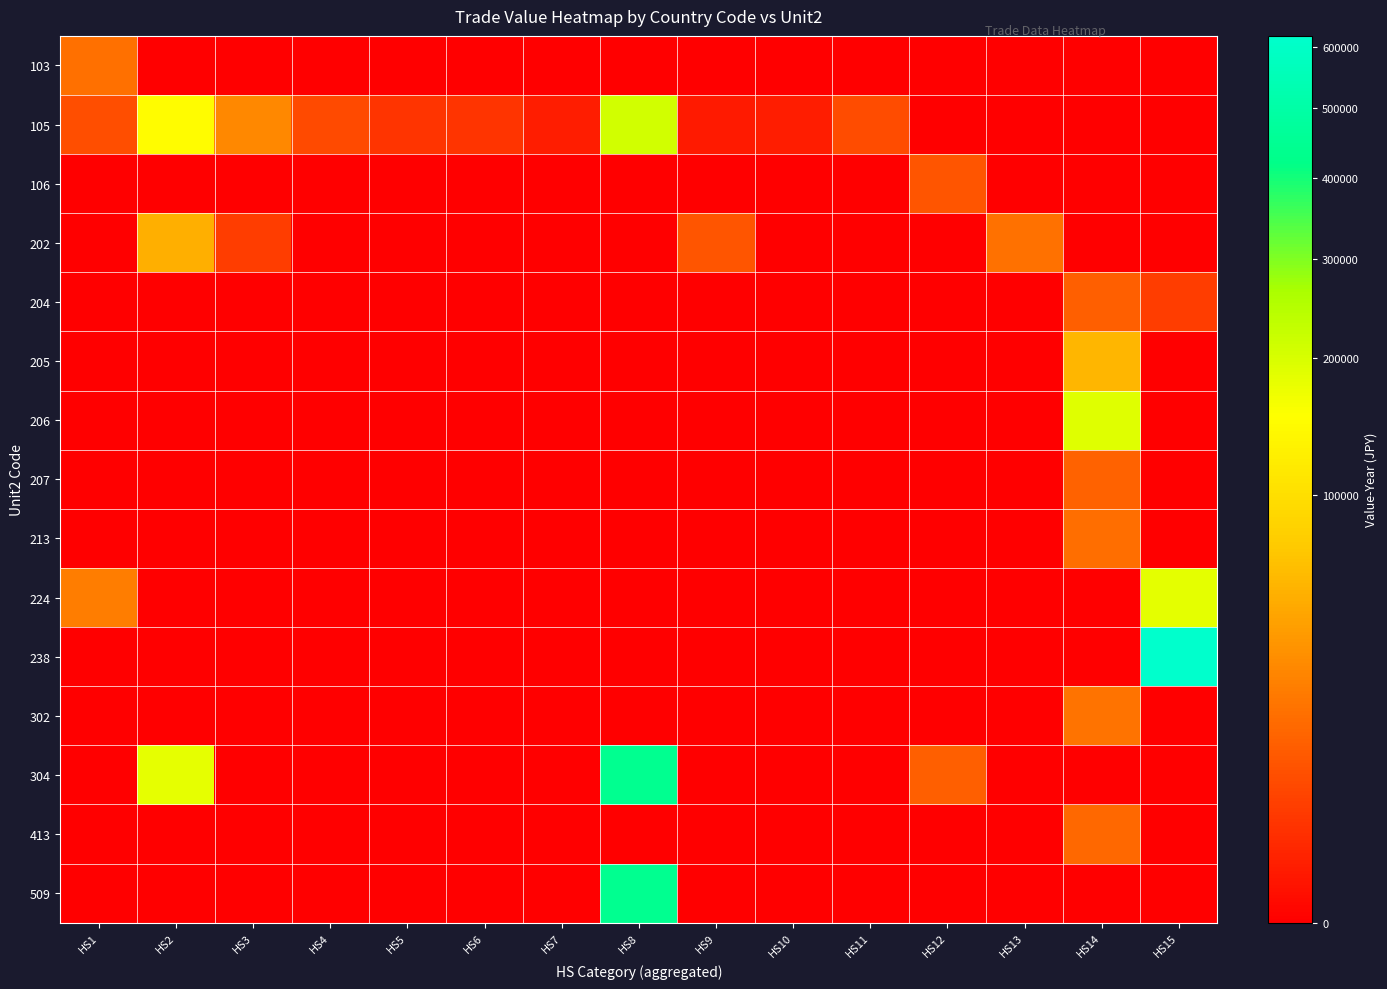

Reading left to right, transcribe all the data shown in this chart.

103: HS1=16674	HS2=0	HS3=0	HS4=0	HS5=0	HS6=0	HS7=0	HS8=0	HS9=0	HS10=0	HS11=0	HS12=0	HS13=0	HS14=0	HS15=0
105: HS1=6995	HS2=147767	HS3=27651	HS4=6277	HS5=2603	HS6=2471	HS7=606	HS8=206924	HS9=489	HS10=659	HS11=6490	HS12=0	HS13=0	HS14=0	HS15=0
106: HS1=0	HS2=0	HS3=0	HS4=0	HS5=0	HS6=0	HS7=0	HS8=0	HS9=0	HS10=0	HS11=0	HS12=8869	HS13=0	HS14=0	HS15=0
202: HS1=0	HS2=50565	HS3=3768	HS4=0	HS5=0	HS6=0	HS7=0	HS8=0	HS9=8860	HS10=0	HS11=0	HS12=0	HS13=17334	HS14=0	HS15=0
204: HS1=0	HS2=0	HS3=0	HS4=0	HS5=0	HS6=0	HS7=0	HS8=0	HS9=0	HS10=0	HS11=0	HS12=0	HS13=0	HS14=11092	HS15=3826
205: HS1=0	HS2=0	HS3=0	HS4=0	HS5=0	HS6=0	HS7=0	HS8=0	HS9=0	HS10=0	HS11=0	HS12=0	HS13=0	HS14=57316	HS15=0
206: HS1=0	HS2=0	HS3=0	HS4=0	HS5=0	HS6=0	HS7=0	HS8=0	HS9=0	HS10=0	HS11=0	HS12=0	HS13=0	HS14=188712	HS15=0
207: HS1=0	HS2=0	HS3=0	HS4=0	HS5=0	HS6=0	HS7=0	HS8=0	HS9=0	HS10=0	HS11=0	HS12=0	HS13=0	HS14=12196	HS15=0
213: HS1=0	HS2=0	HS3=0	HS4=0	HS5=0	HS6=0	HS7=0	HS8=0	HS9=0	HS10=0	HS11=0	HS12=0	HS13=0	HS14=16219	HS15=0
224: HS1=21912	HS2=0	HS3=0	HS4=0	HS5=0	HS6=0	HS7=0	HS8=0	HS9=0	HS10=0	HS11=0	HS12=0	HS13=0	HS14=0	HS15=184688
238: HS1=0	HS2=0	HS3=0	HS4=0	HS5=0	HS6=0	HS7=0	HS8=0	HS9=0	HS10=0	HS11=0	HS12=0	HS13=0	HS14=0	HS15=618753
302: HS1=0	HS2=0	HS3=0	HS4=0	HS5=0	HS6=0	HS7=0	HS8=0	HS9=0	HS10=0	HS11=0	HS12=0	HS13=0	HS14=18251	HS15=0
304: HS1=0	HS2=180243	HS3=0	HS4=0	HS5=0	HS6=0	HS7=0	HS8=440950	HS9=0	HS10=0	HS11=0	HS12=11303	HS13=0	HS14=0	HS15=0
413: HS1=0	HS2=0	HS3=0	HS4=0	HS5=0	HS6=0	HS7=0	HS8=0	HS9=0	HS10=0	HS11=0	HS12=0	HS13=0	HS14=14113	HS15=0
509: HS1=0	HS2=0	HS3=0	HS4=0	HS5=0	HS6=0	HS7=0	HS8=440950	HS9=0	HS10=0	HS11=0	HS12=0	HS13=0	HS14=0	HS15=0